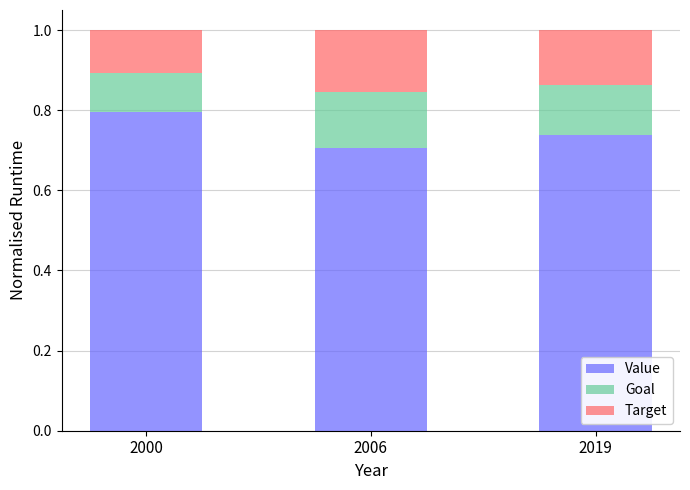

What is the total value across all series at 2019?

1.0